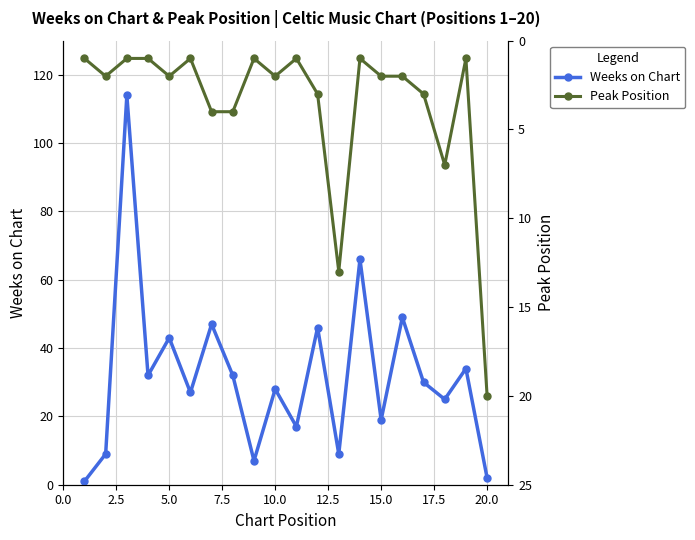

What are all the series names shown in the legend?

Weeks on Chart, Peak Position